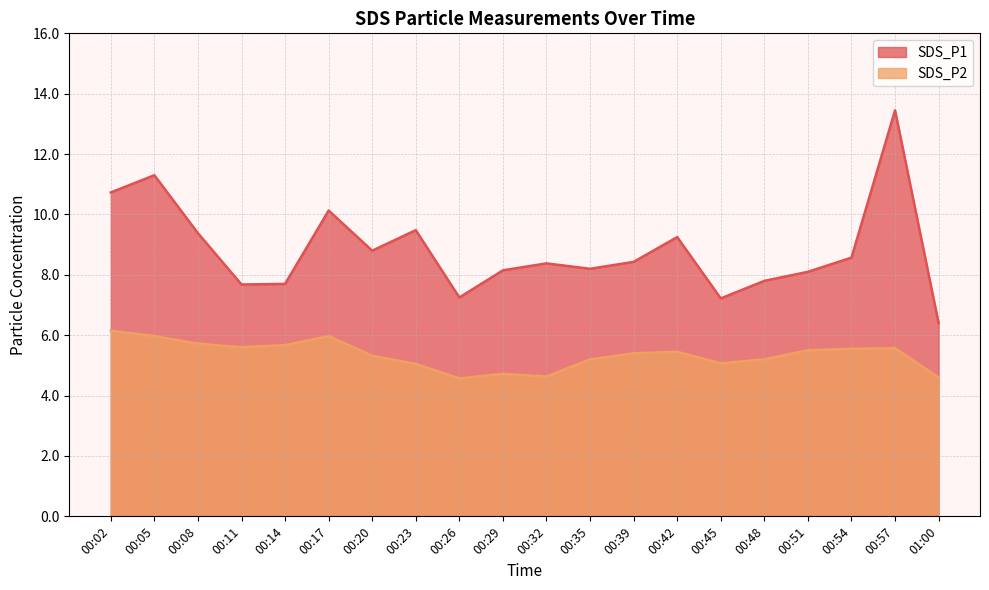

What is the value of the SDS_P1 point at the 17th from the left?

8.1